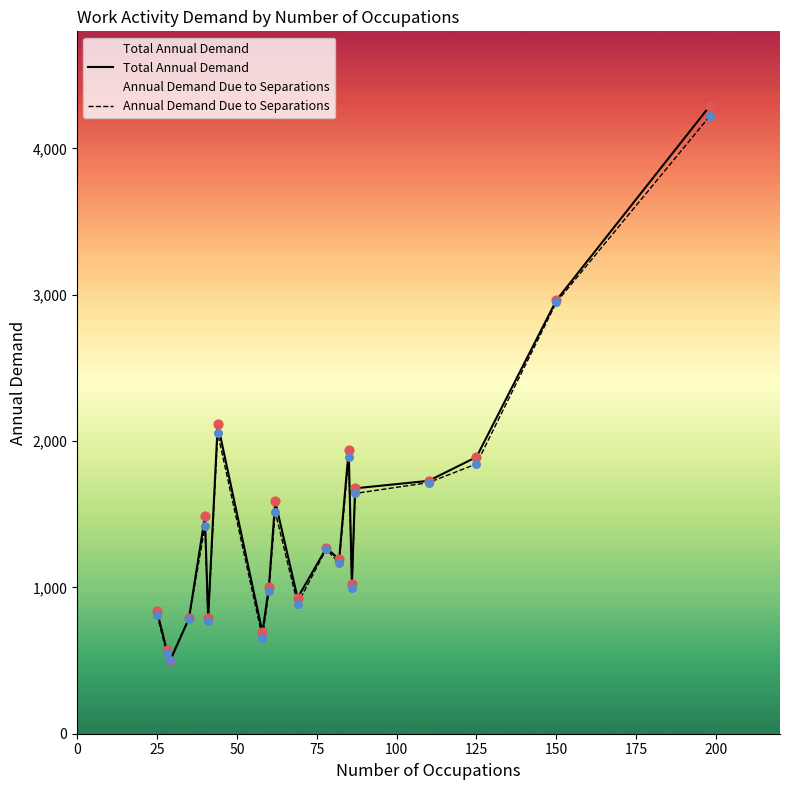

Which series has the widest spread of Y values?

Total Annual Demand